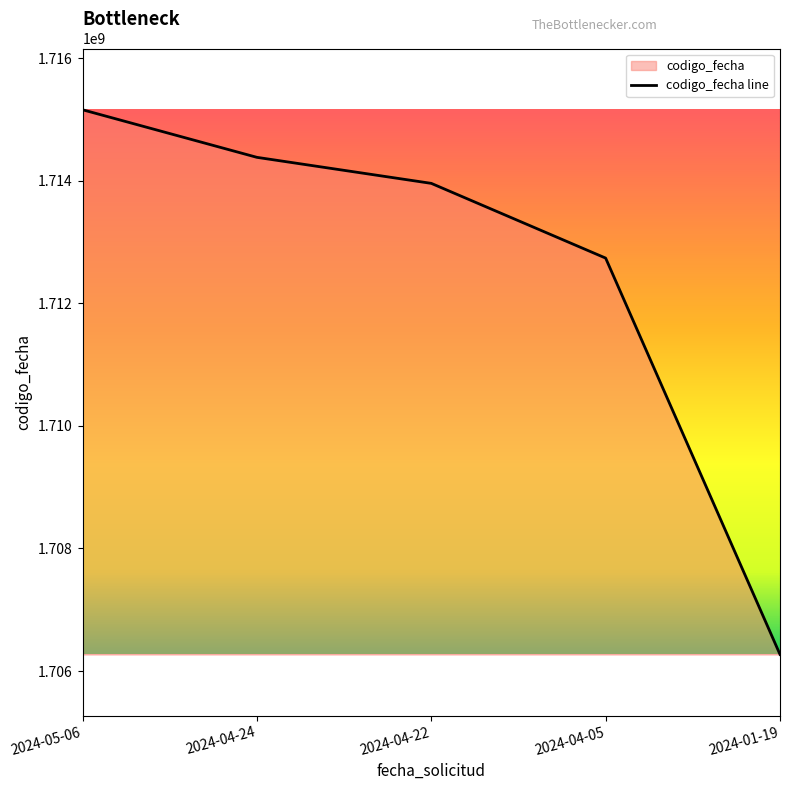

At which category does the chart reach its minimum across all series?

2024-01-19